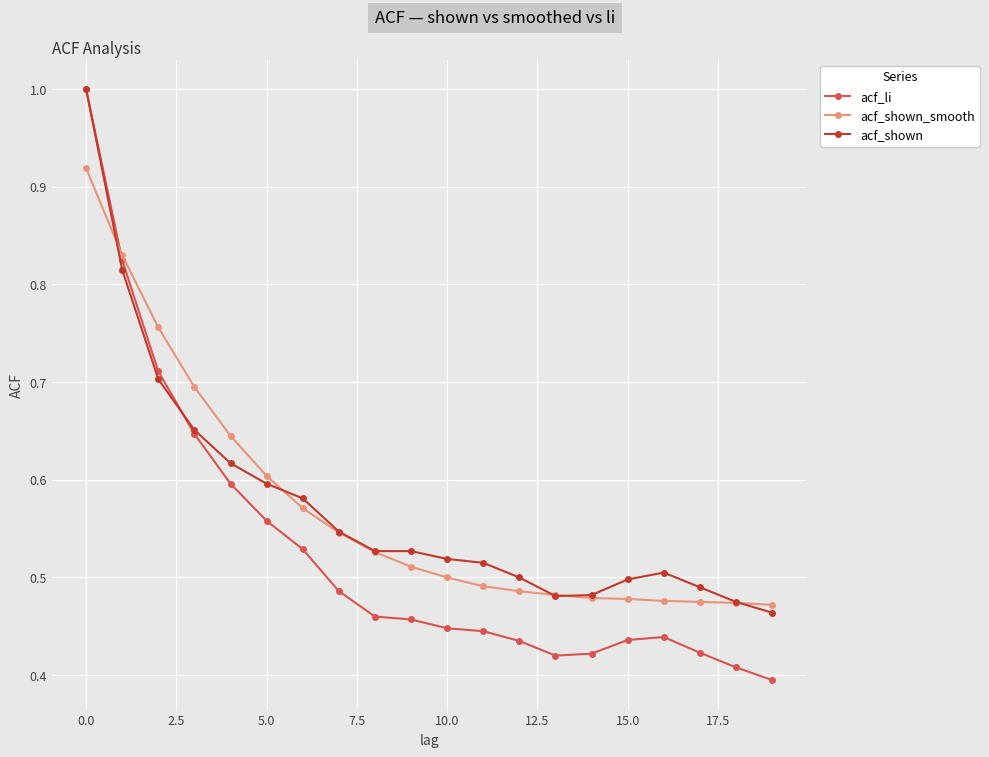

At how many categories does at least one series exceed 0?

20